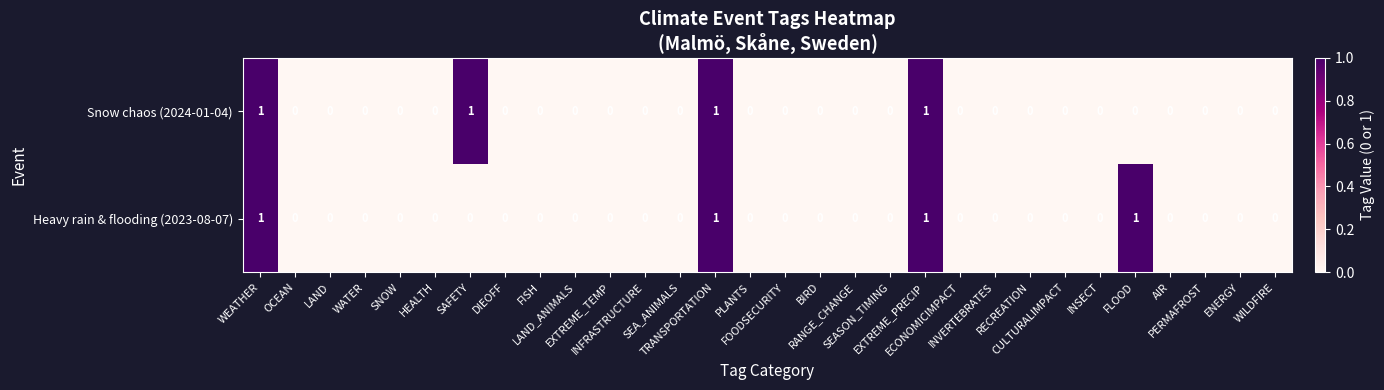

How many Heavy rain & flooding (2023-08-07) values are between 0 and 1?

30